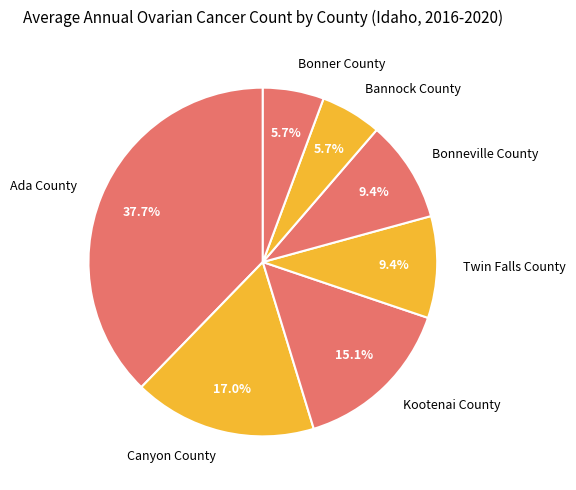

Which has a higher value, Twin Falls County or Canyon County?

Canyon County